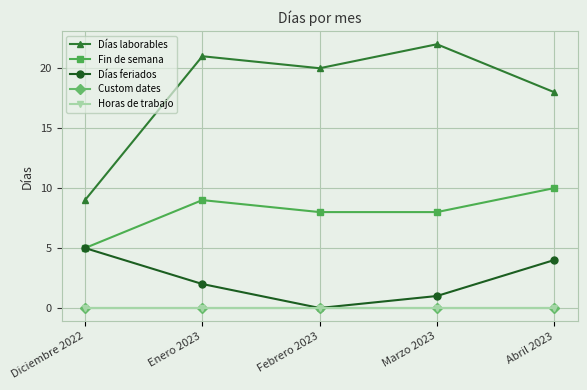

How many Días feriados values are between 1 and 4?

3